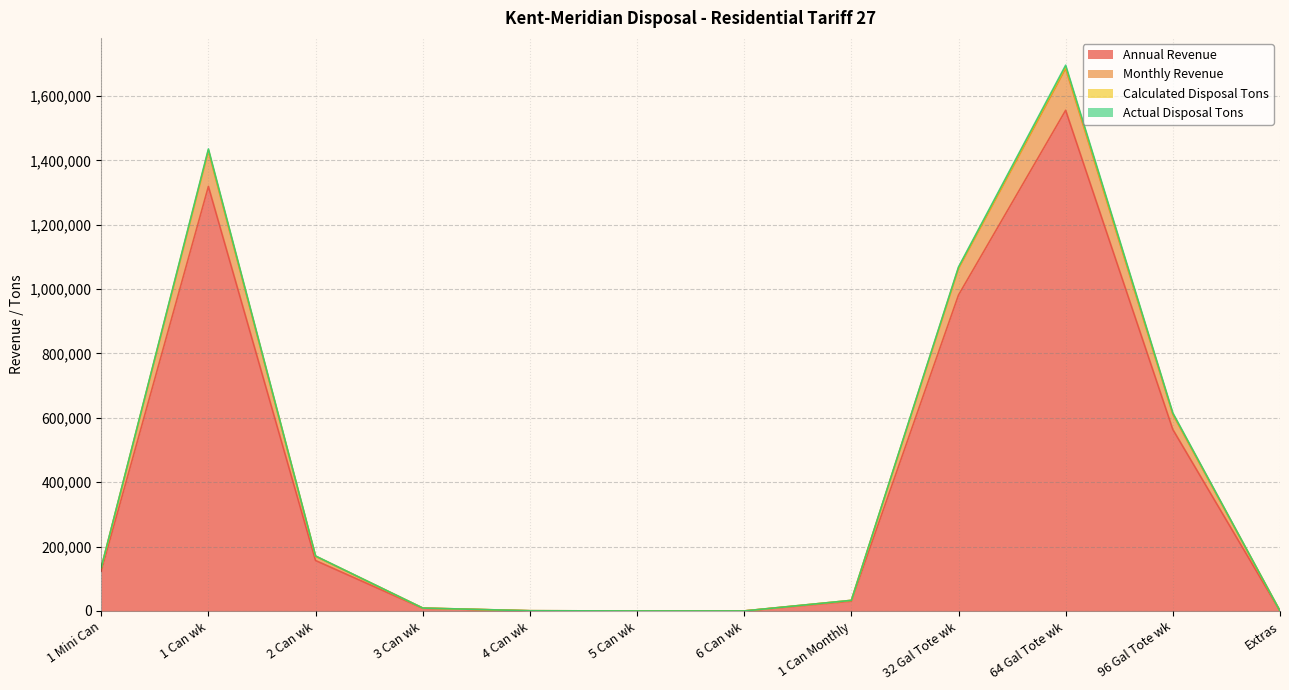

What are all the series names shown in the legend?

Annual Revenue, Monthly Revenue, Calculated Disposal Tons, Actual Disposal Tons